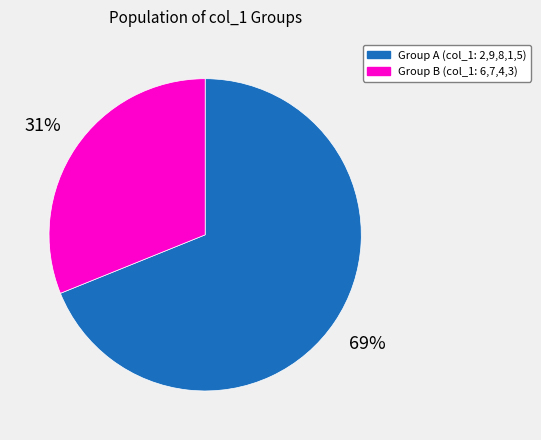

What is the largest slice in the pie chart?

Group A (col_1: 2,9,8,1,5)